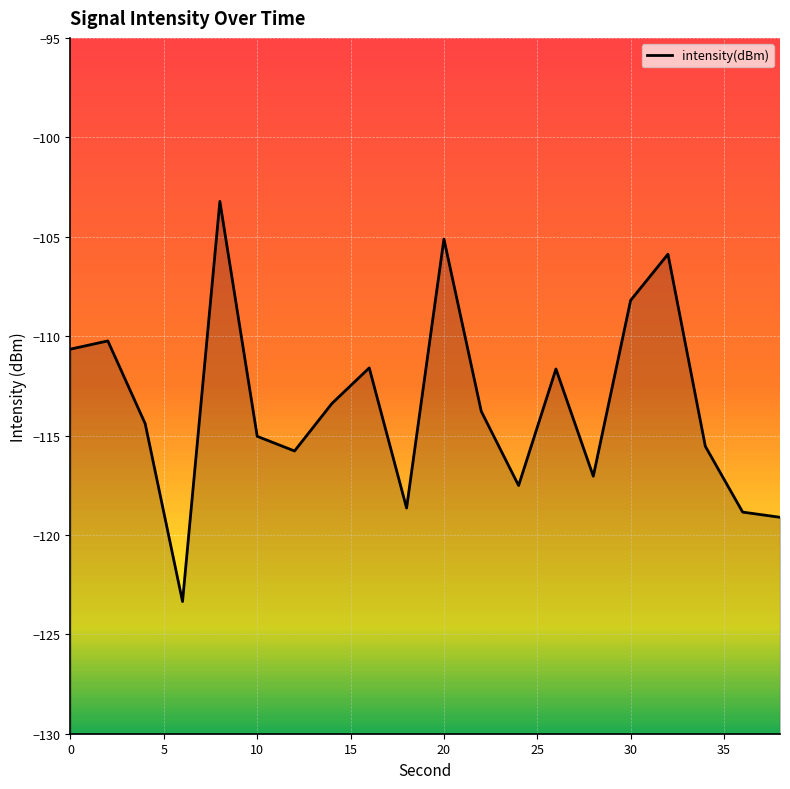

The value at 20 is -105.1. True or false?

True